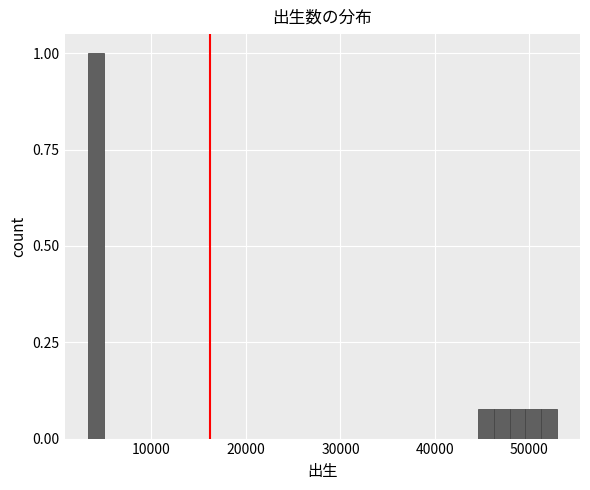

Read against the x-axis, roughly where is the centre of the tallest bar?

4000